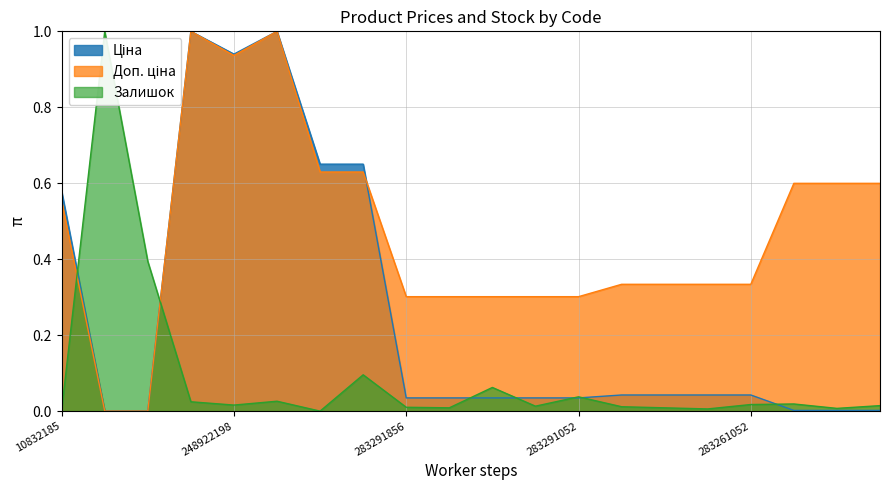

Does the chart have visible grid lines?

Yes